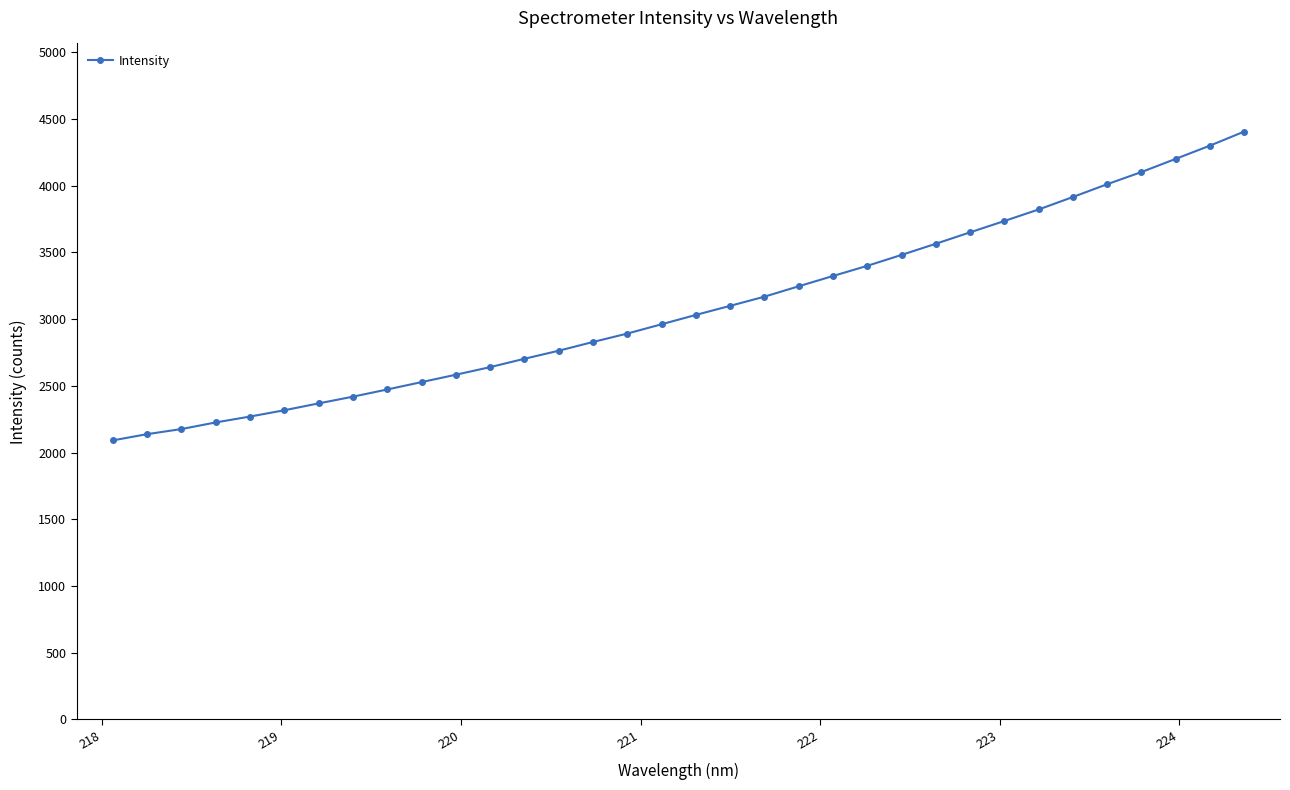

What is the maximum value shown in the chart?

4404.6